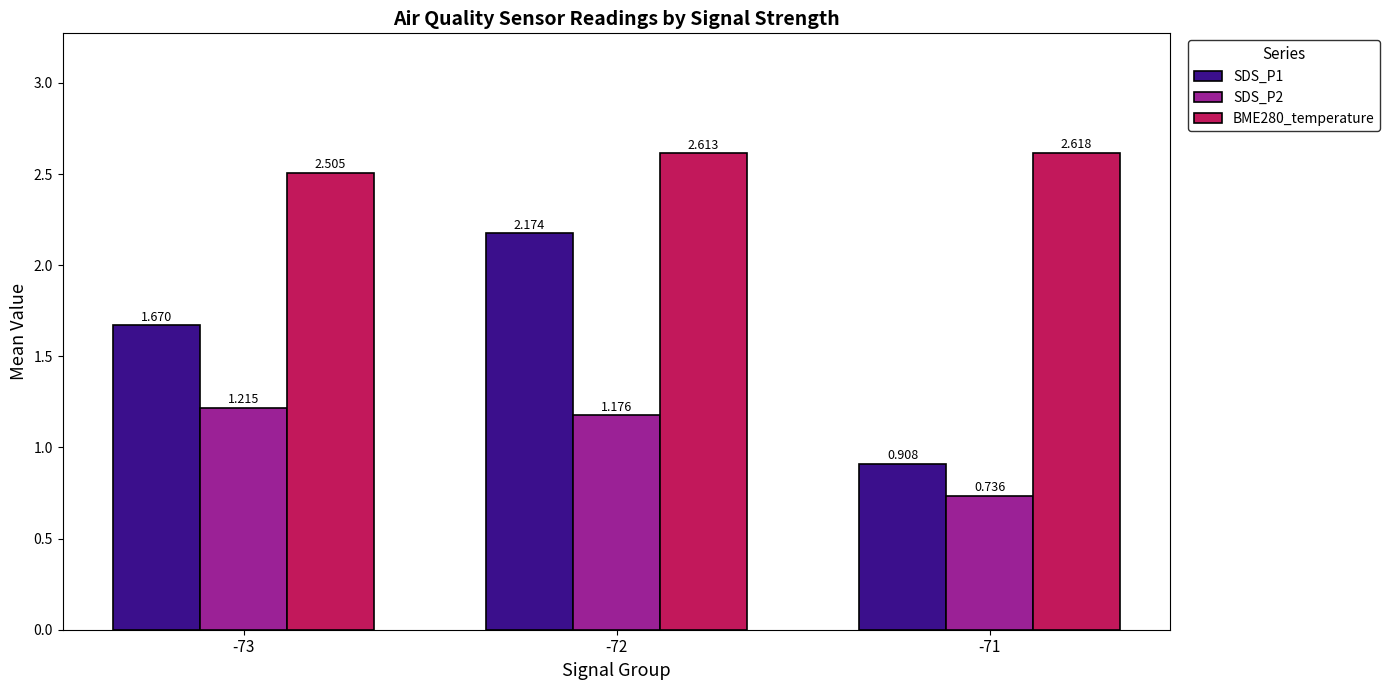

What is the sum of the SDS_P1 values at -72 and -71?

3.1